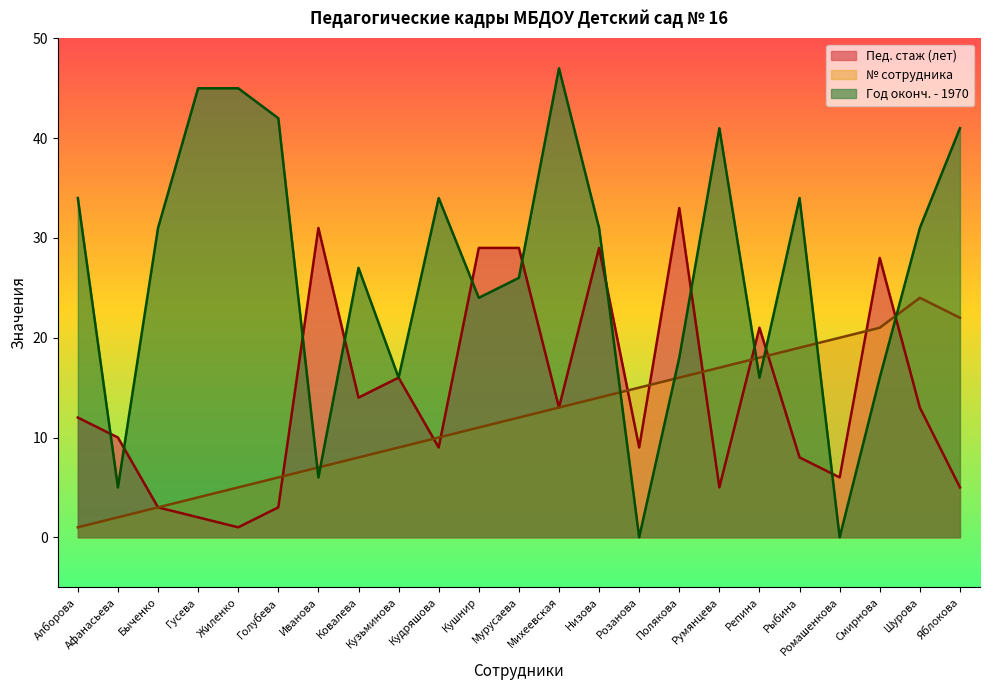

What is the label of the 13th point from the left?

Михеевская